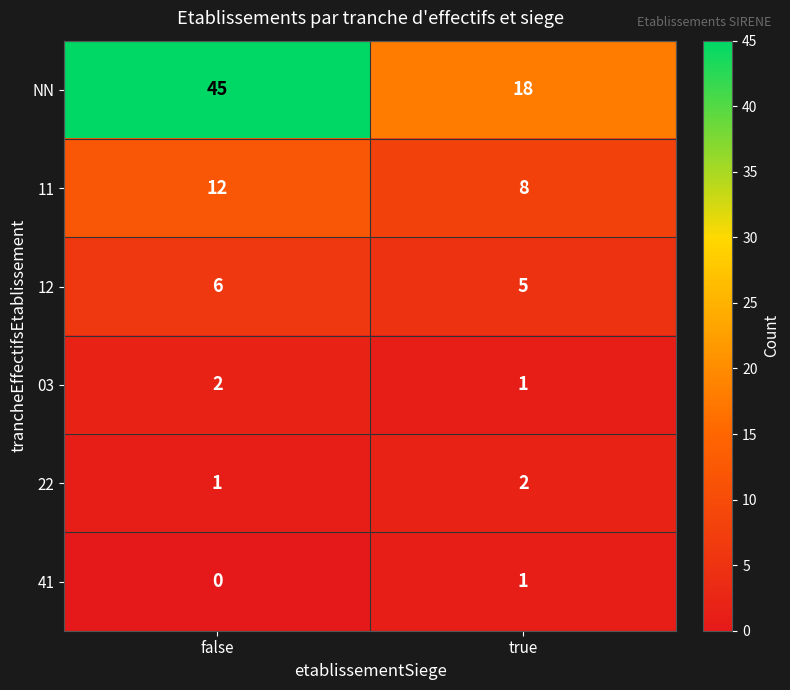

Is it true that 03 equals 1 at true?

True